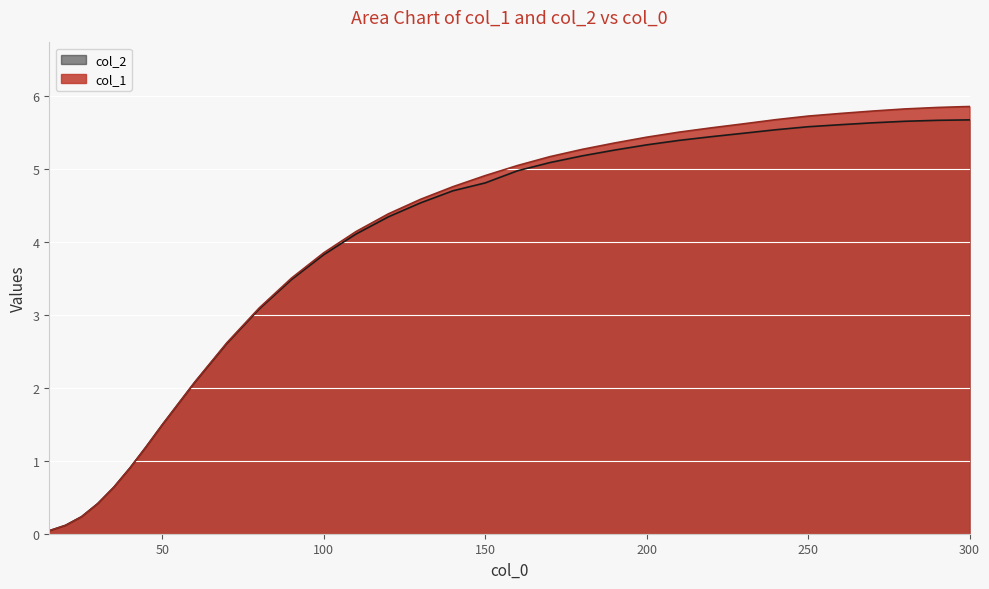

The value of col_2 at 298.1 is 8.7. True or false?

False